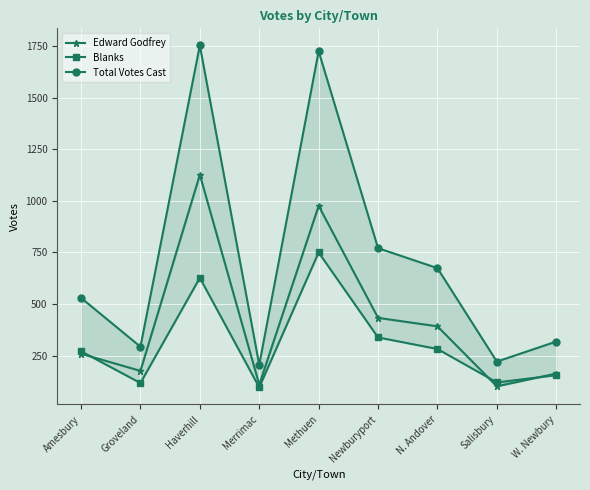

Read the Blanks value at Haverhill.

627